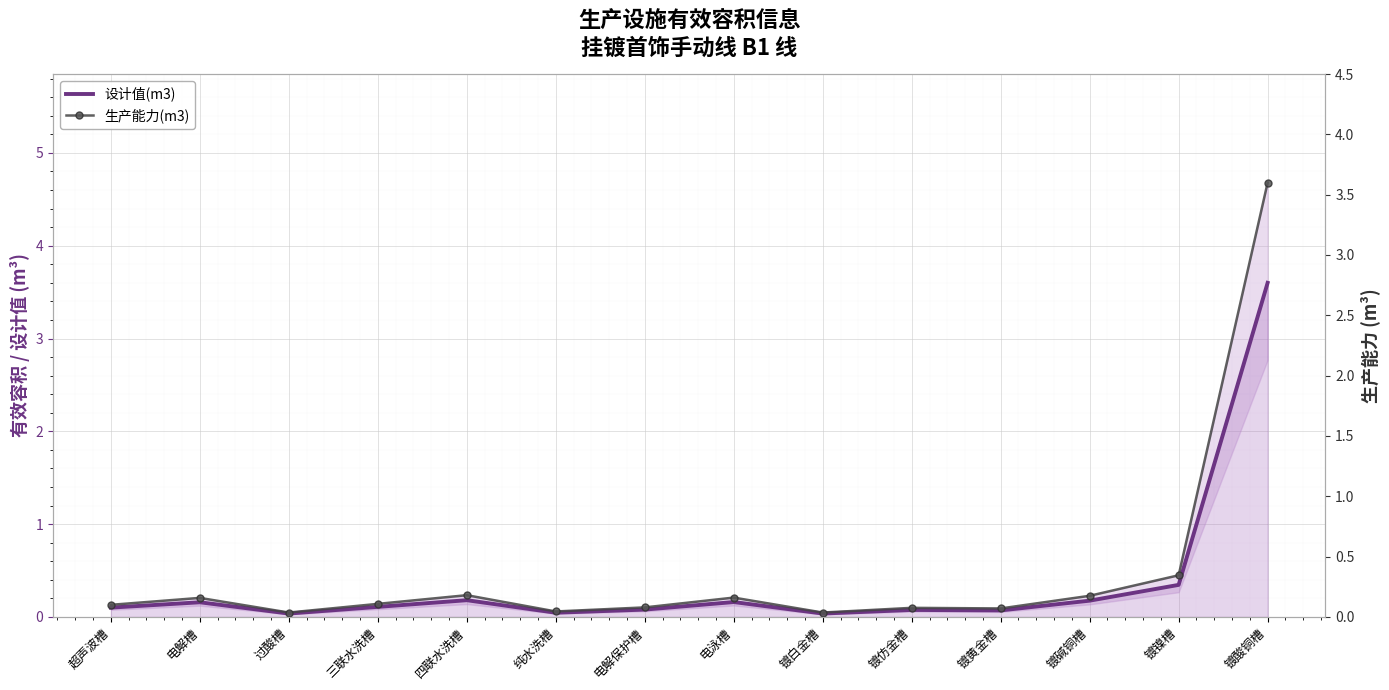

At which label is 生产能力(m3) closest to 1?

镀镍槽